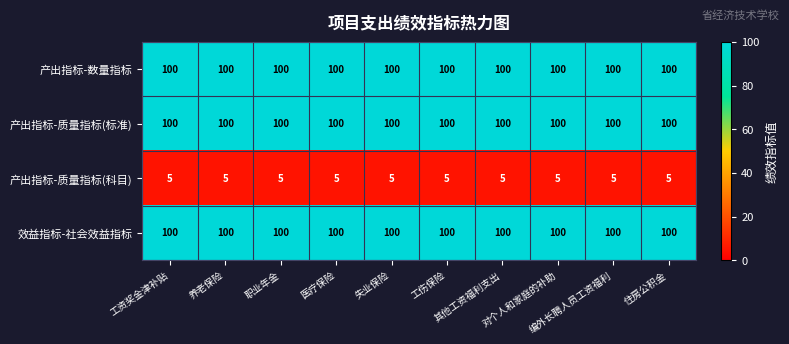

What is the sum of all 产出指标-数量指标 values?

1000